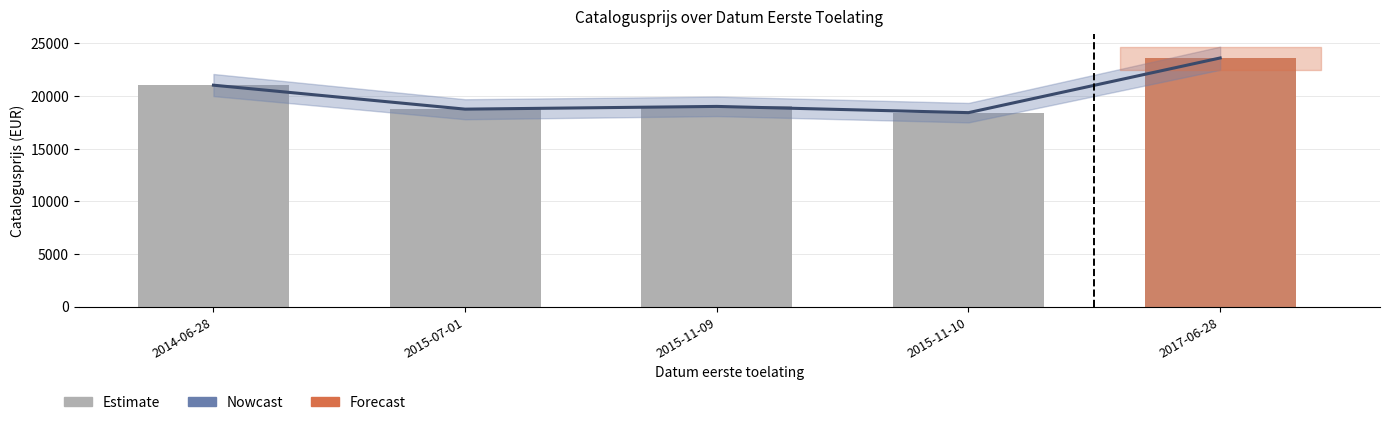

True or false: Estimate has a value of 23624 at 2017-06-28.

True